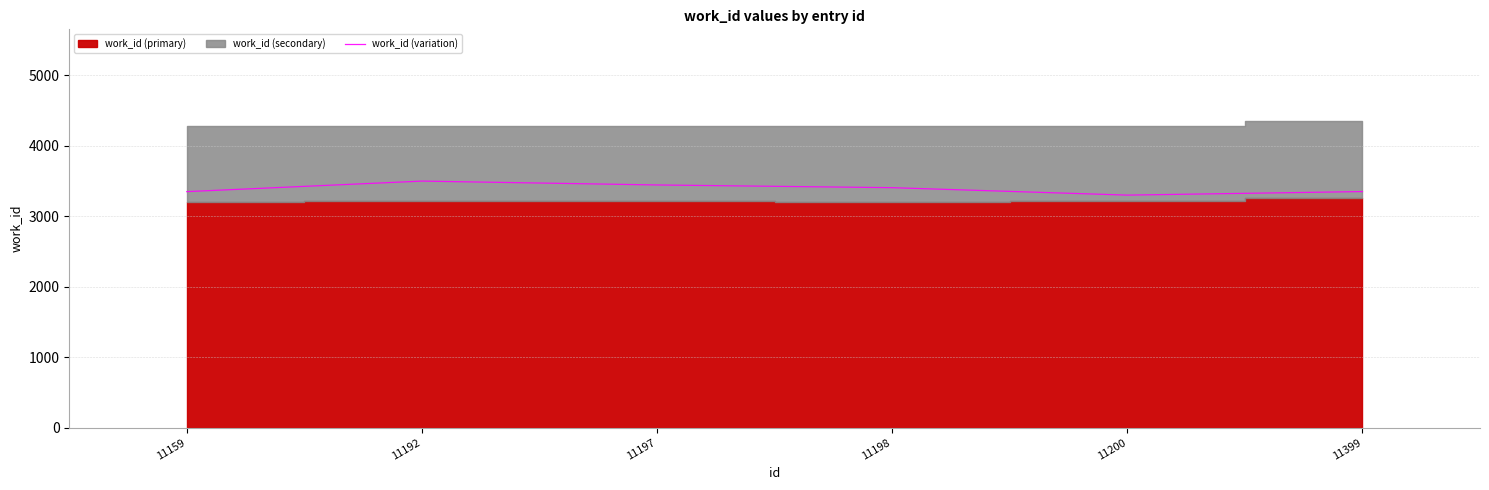

At which category does the chart reach its peak across all series?

11192